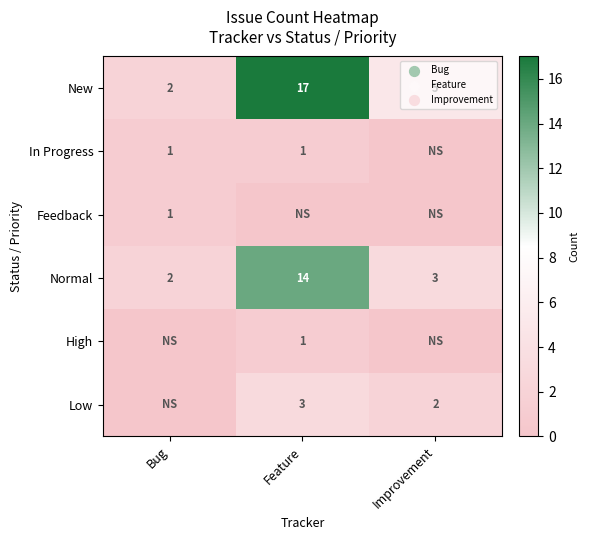

At which label does New reach its minimum?

Bug